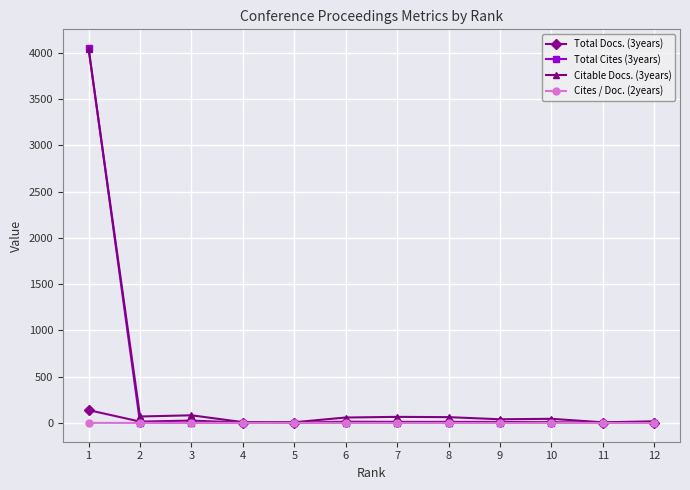

Where does the Total Docs. (3years) series first go above 12?

1